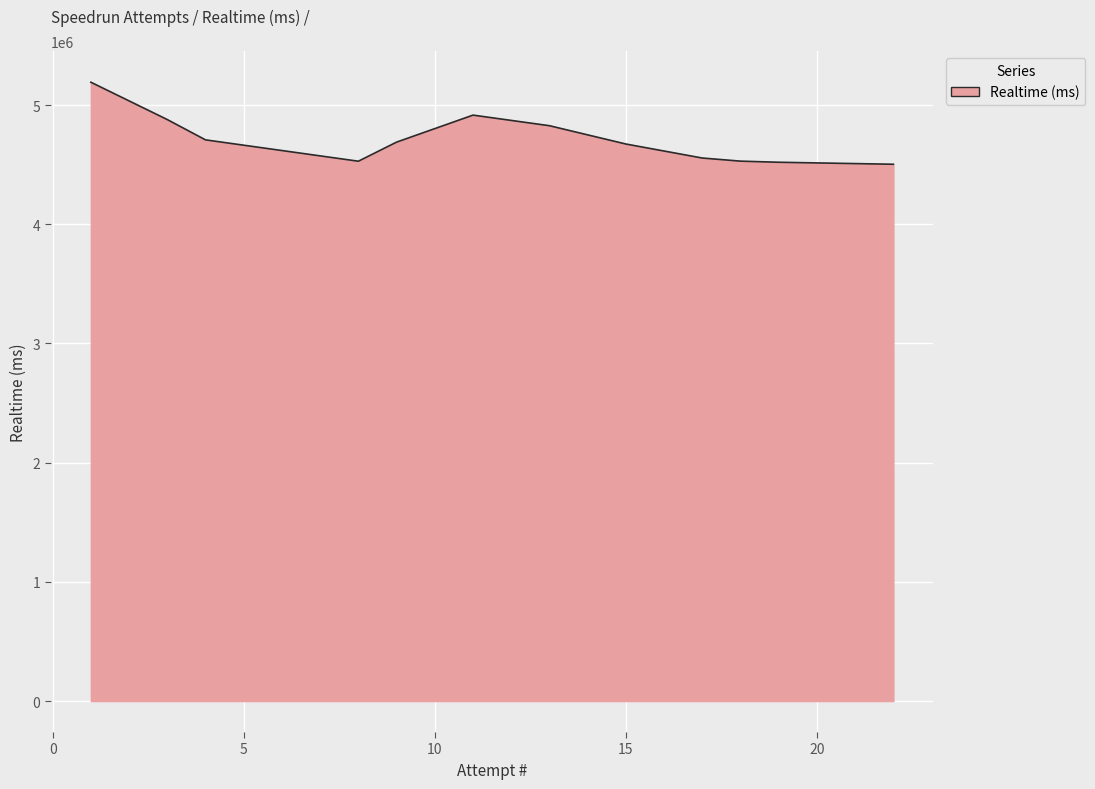

How many values exceed 4689369?

5